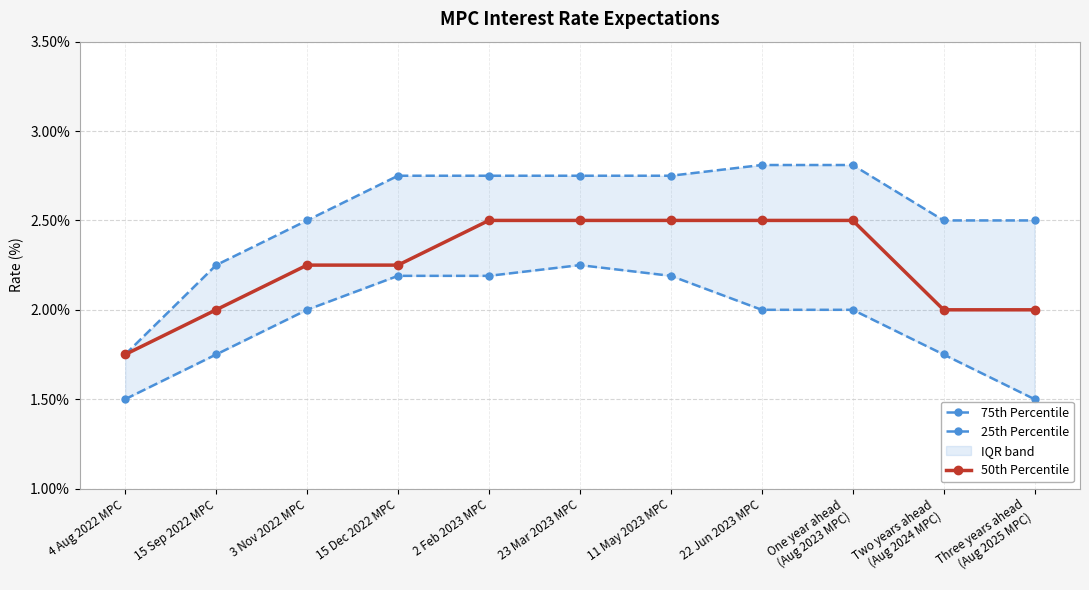

What is the difference between the second highest and second lowest values in the 75th Percentile series?

0.6